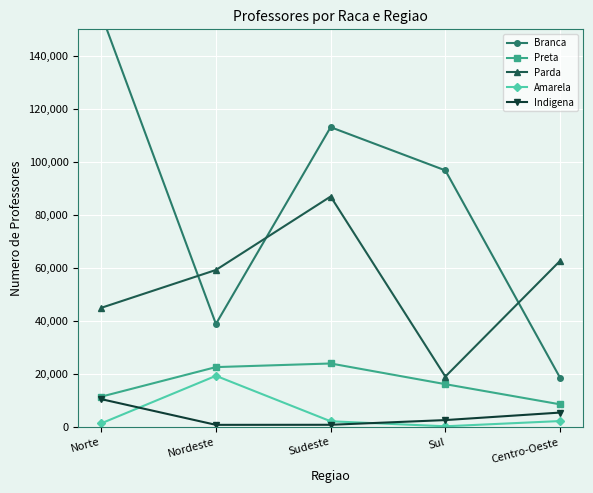

Reading left to right, extract all data points from this chart.

Branca: 155675	38911	113108	96811	18631
Preta: 11492	22639	24003	16204	8599
Parda: 44989	59263	86964	19070	62693
Amarela: 1419	19351	2212	319	2296
Indigena: 10560	864	887	2661	5491